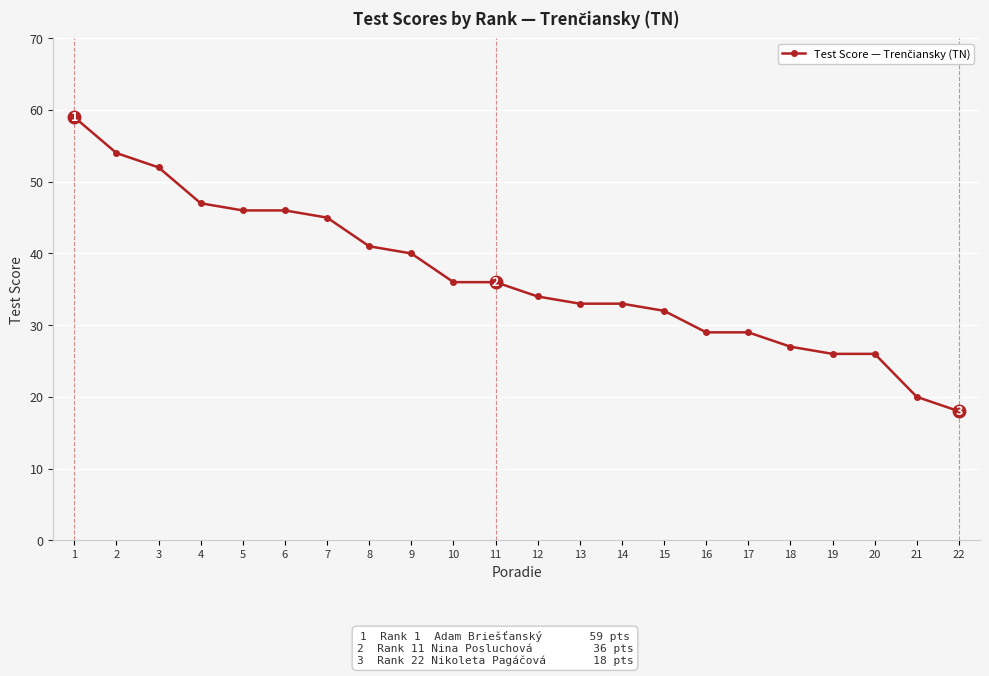

Between 9 and 10, which is larger?

9